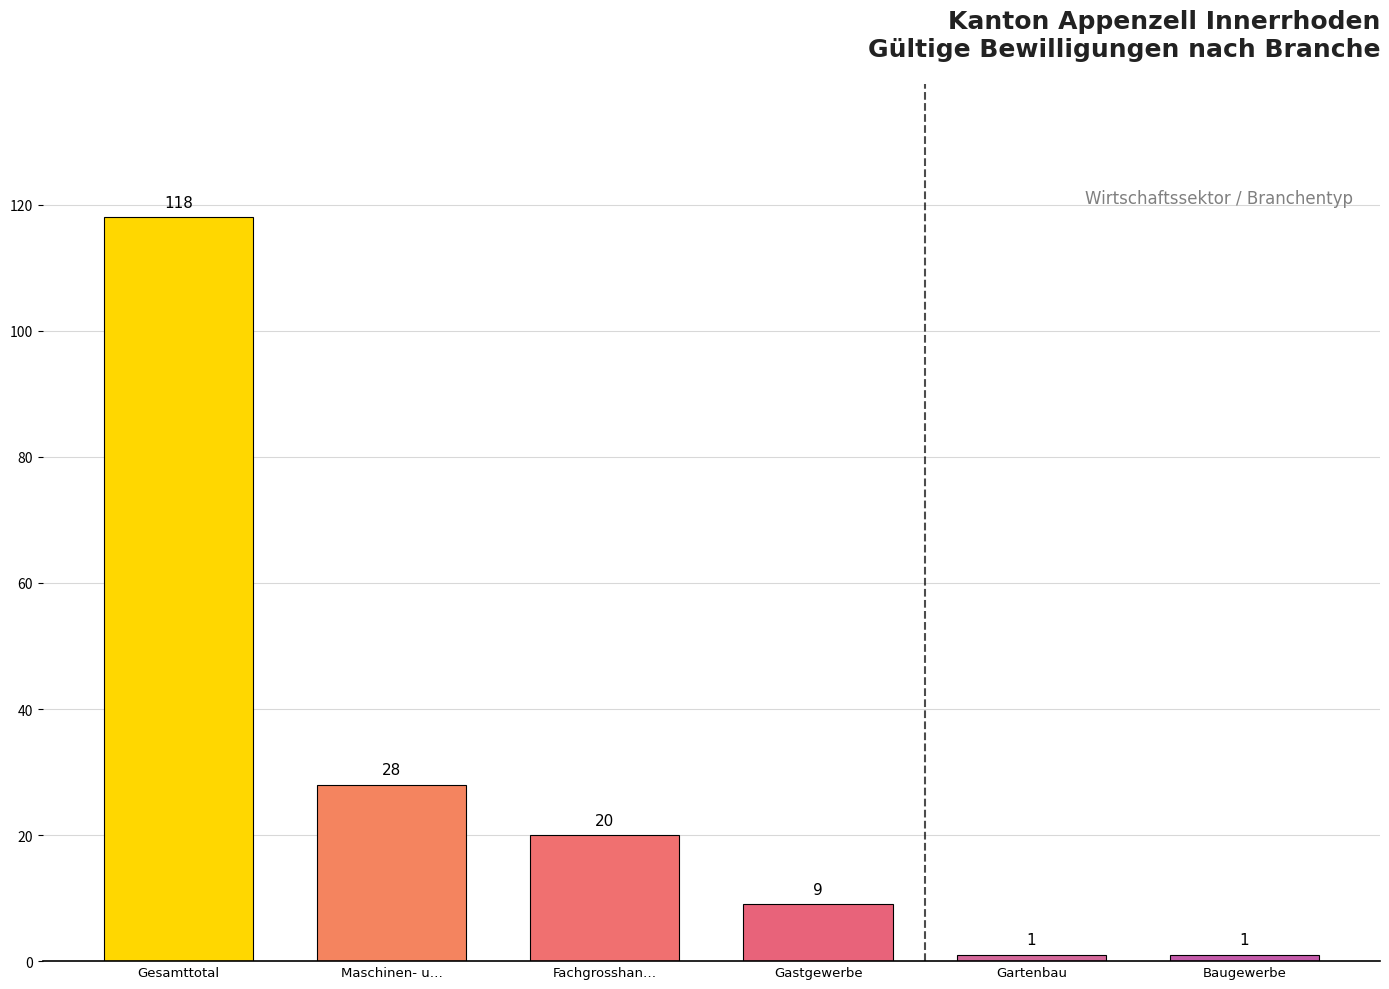

Which has a higher value, Maschinen- u… or Baugewerbe?

Maschinen- u…